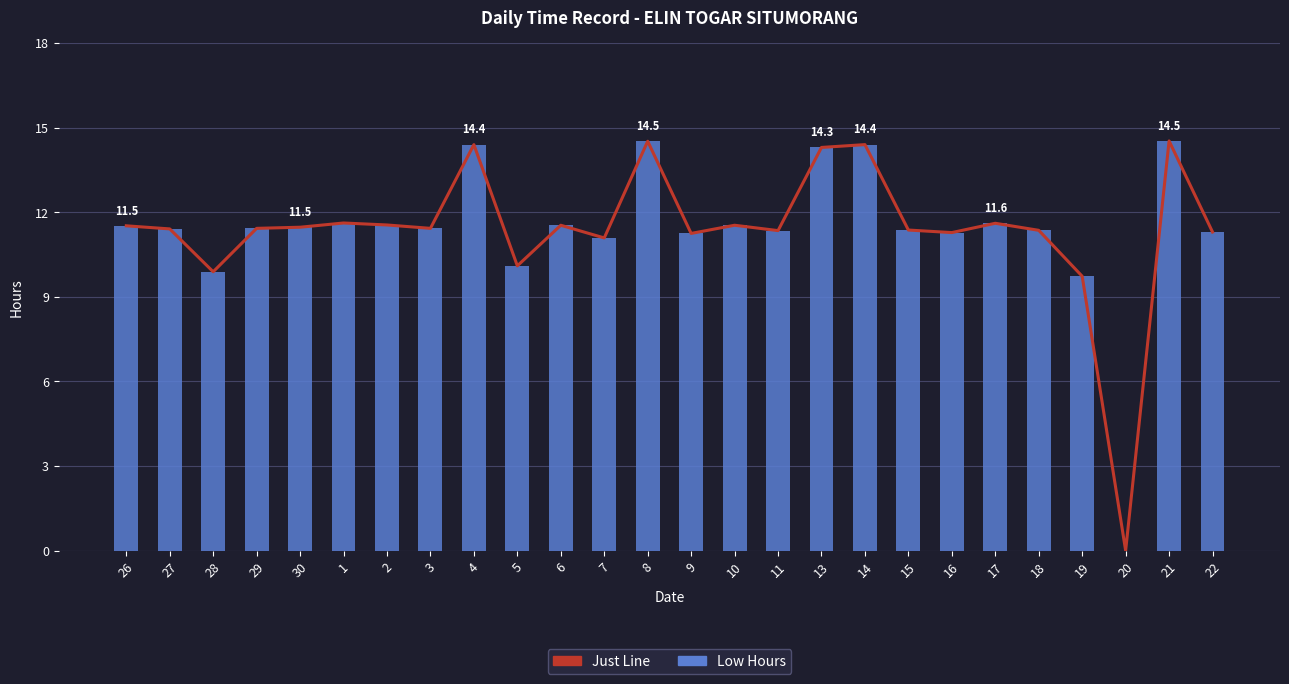

Where is Low Hours nearest to the value 7?

19